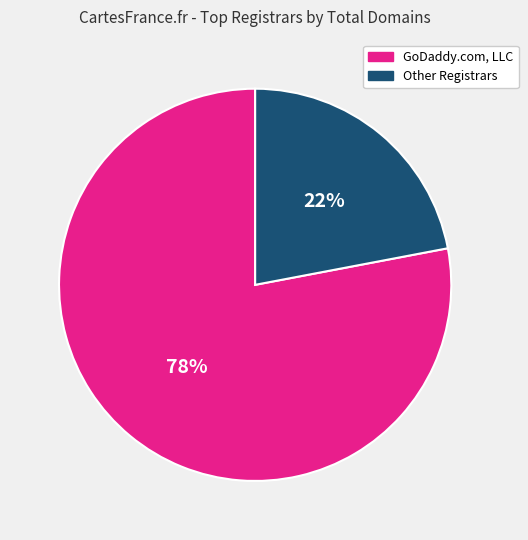

Is there a majority slice in this chart?

Yes